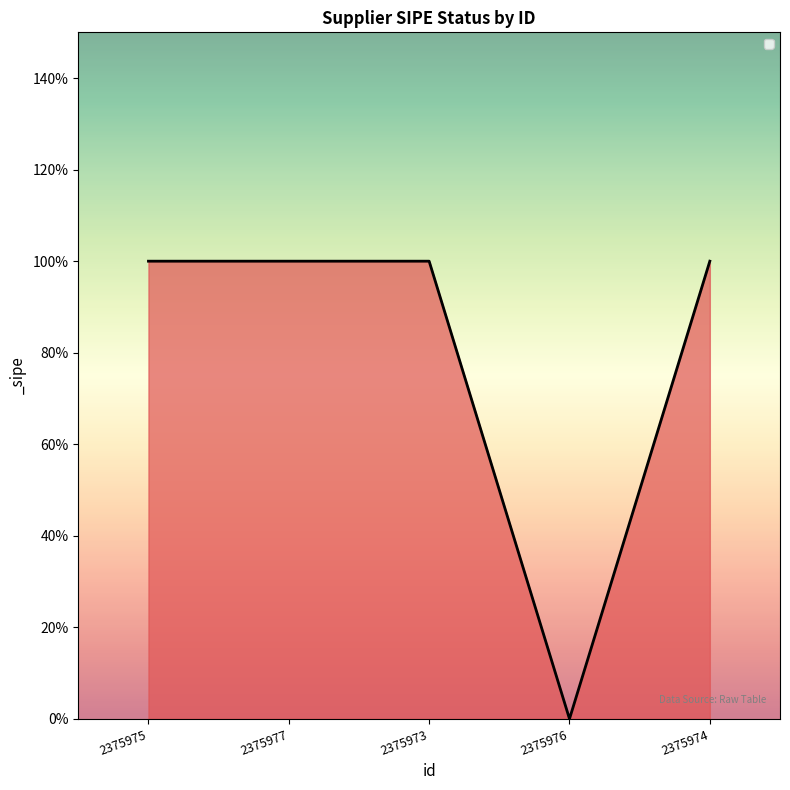

List the labels in order of value, smallest first.

2375976, 2375975, 2375977, 2375973, 2375974